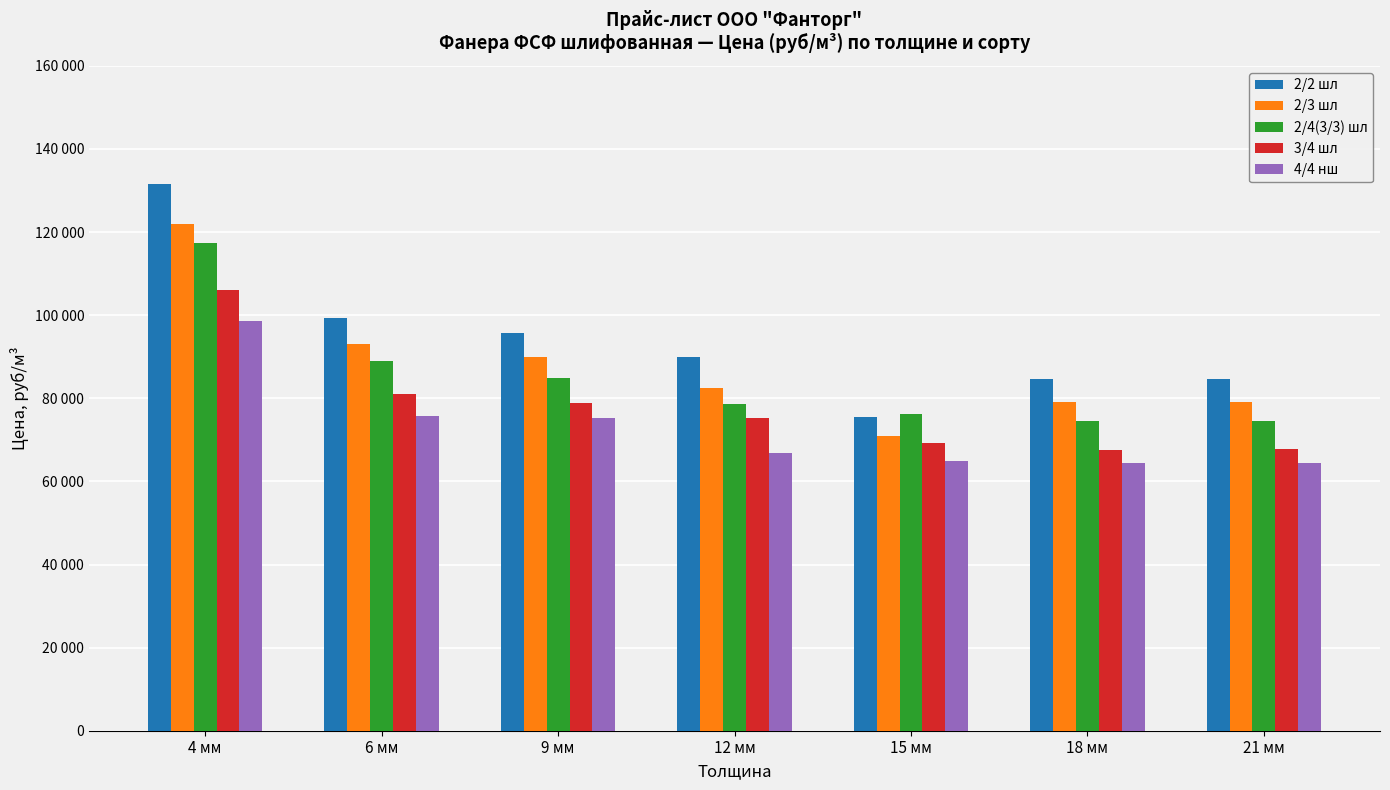

Read the 4/4 нш value at 4 мм, to the nearest 100.

98700